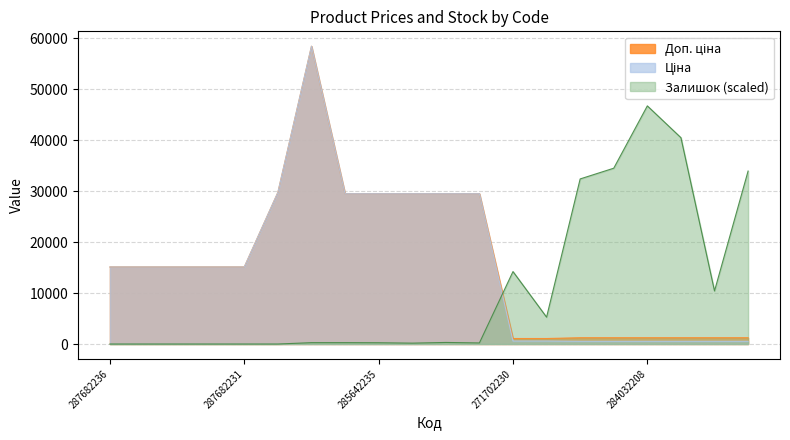

The value of Доп. ціна at 287682231 is 15120.0. True or false?

True